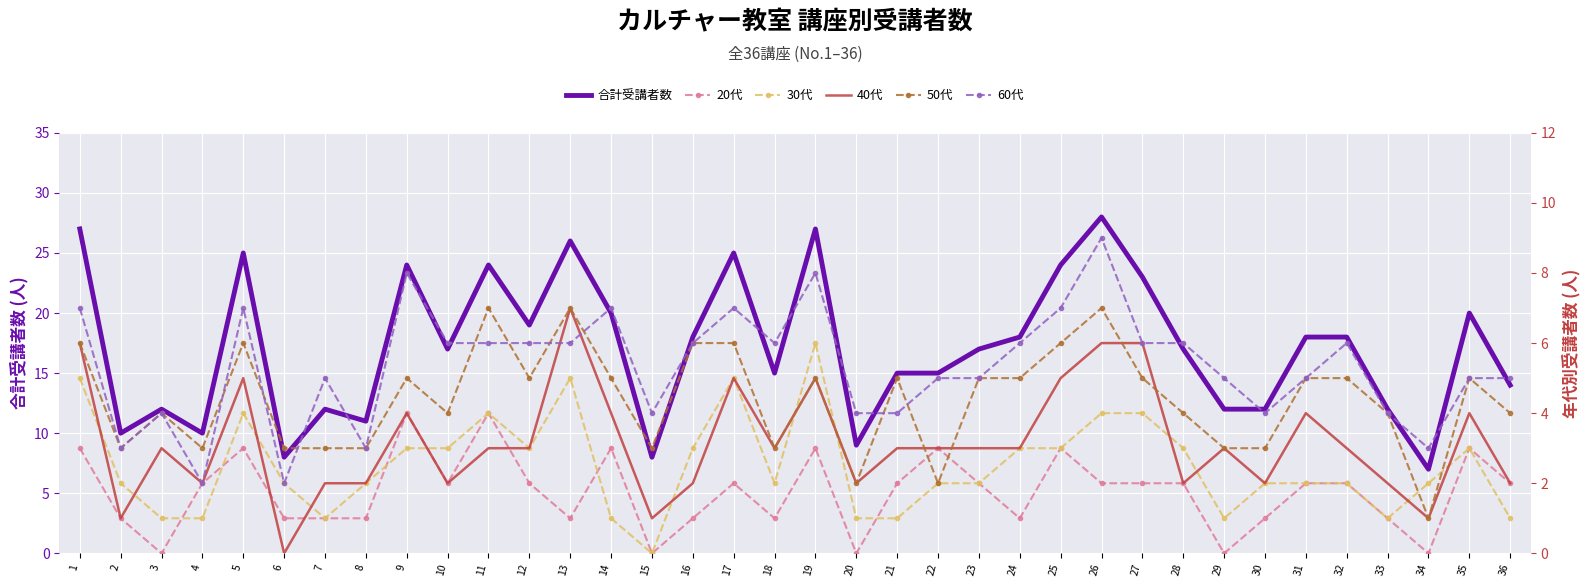

Rank the series at 1 from lowest to highest value.

20代, 30代, 40代, 50代, 60代, 合計受講者数